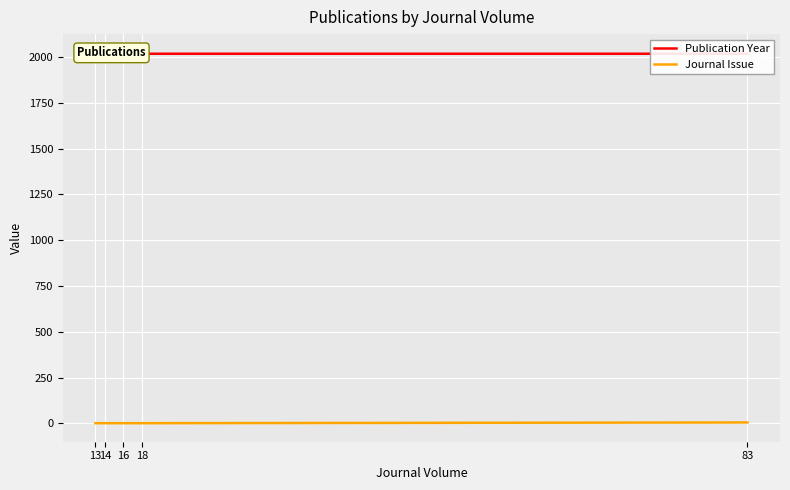

The Journal Issue series shows 1 at 16. True or false?

True